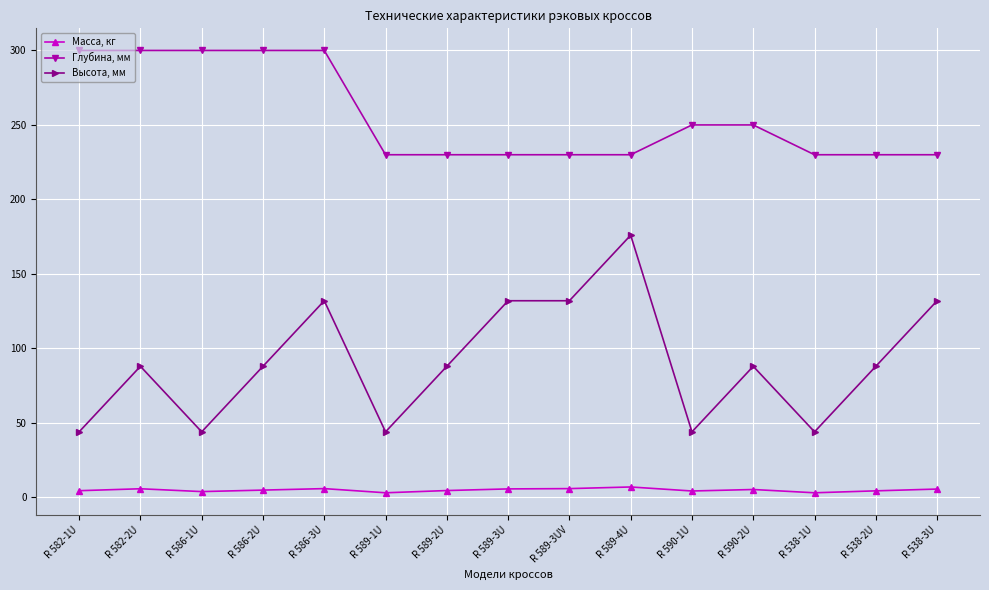

List the series in order of their overall mean, highest first.

Глубина, мм, Высота, мм, Масса, кг